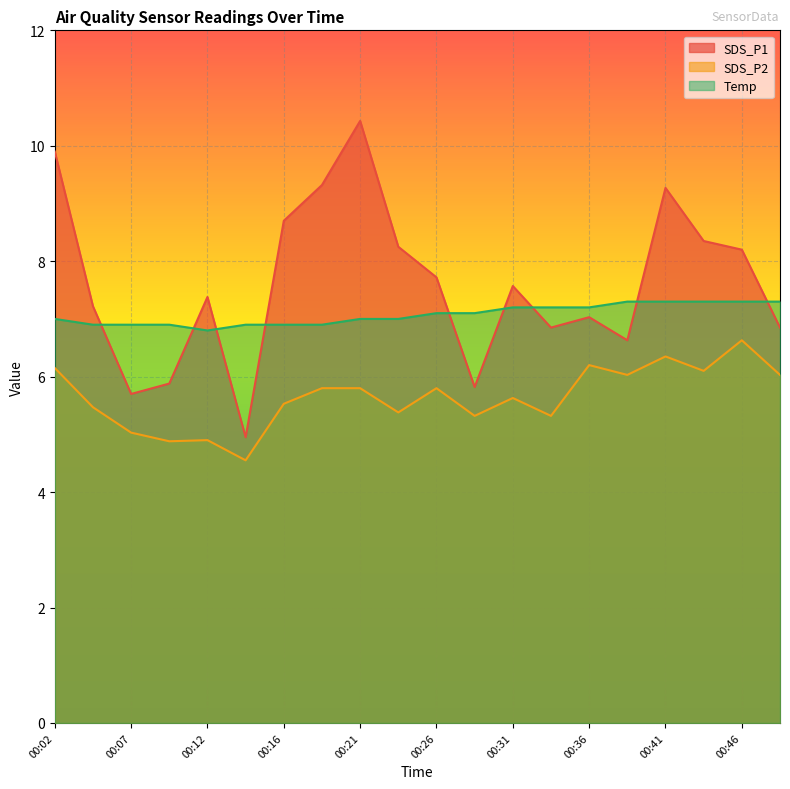

Which series has the largest total across all categories?

SDS_P1